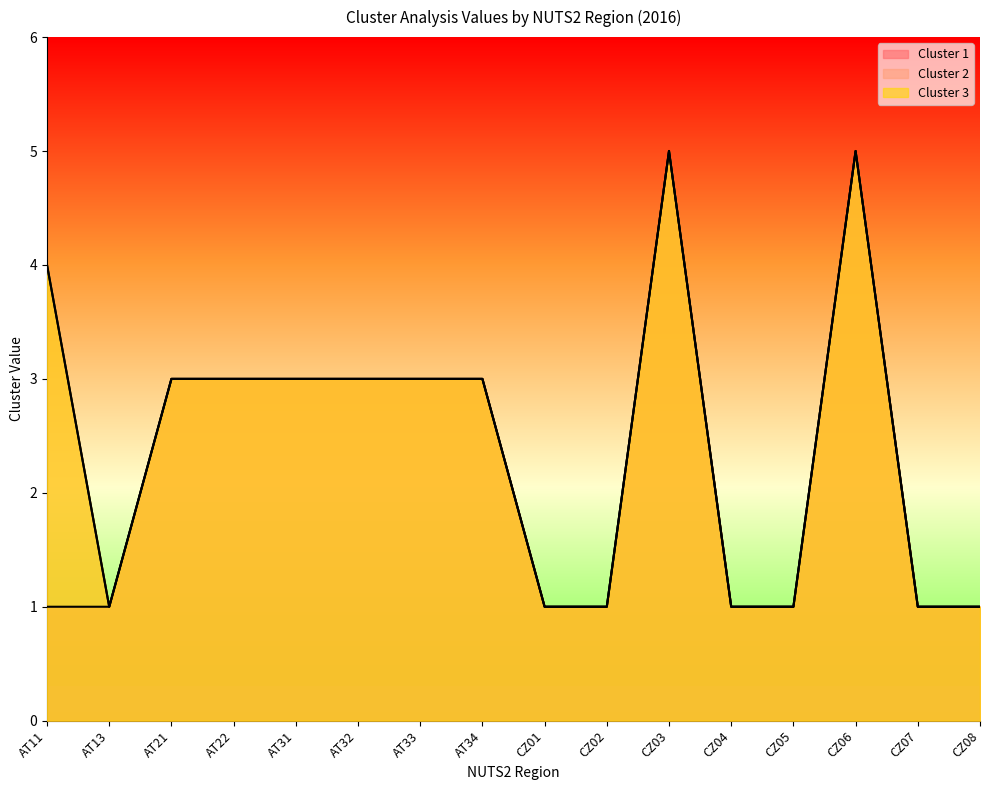

True or false: Cluster 3 and Cluster 1 intersect in this chart.

False